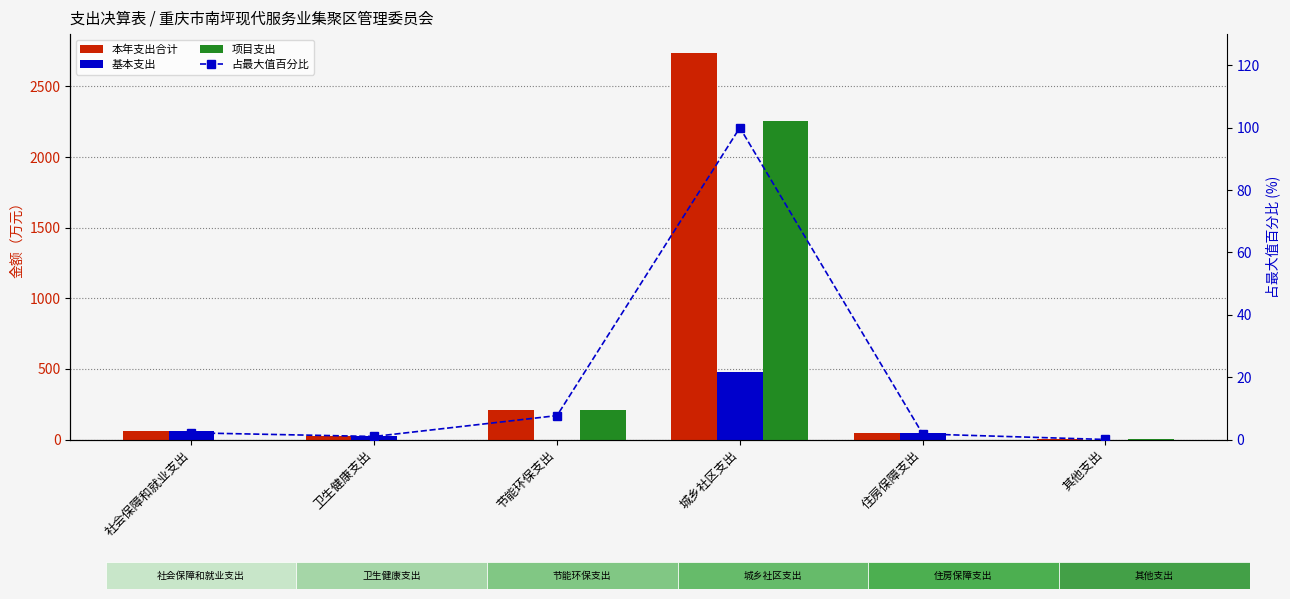

Which series has the largest total across all categories?

本年支出合计